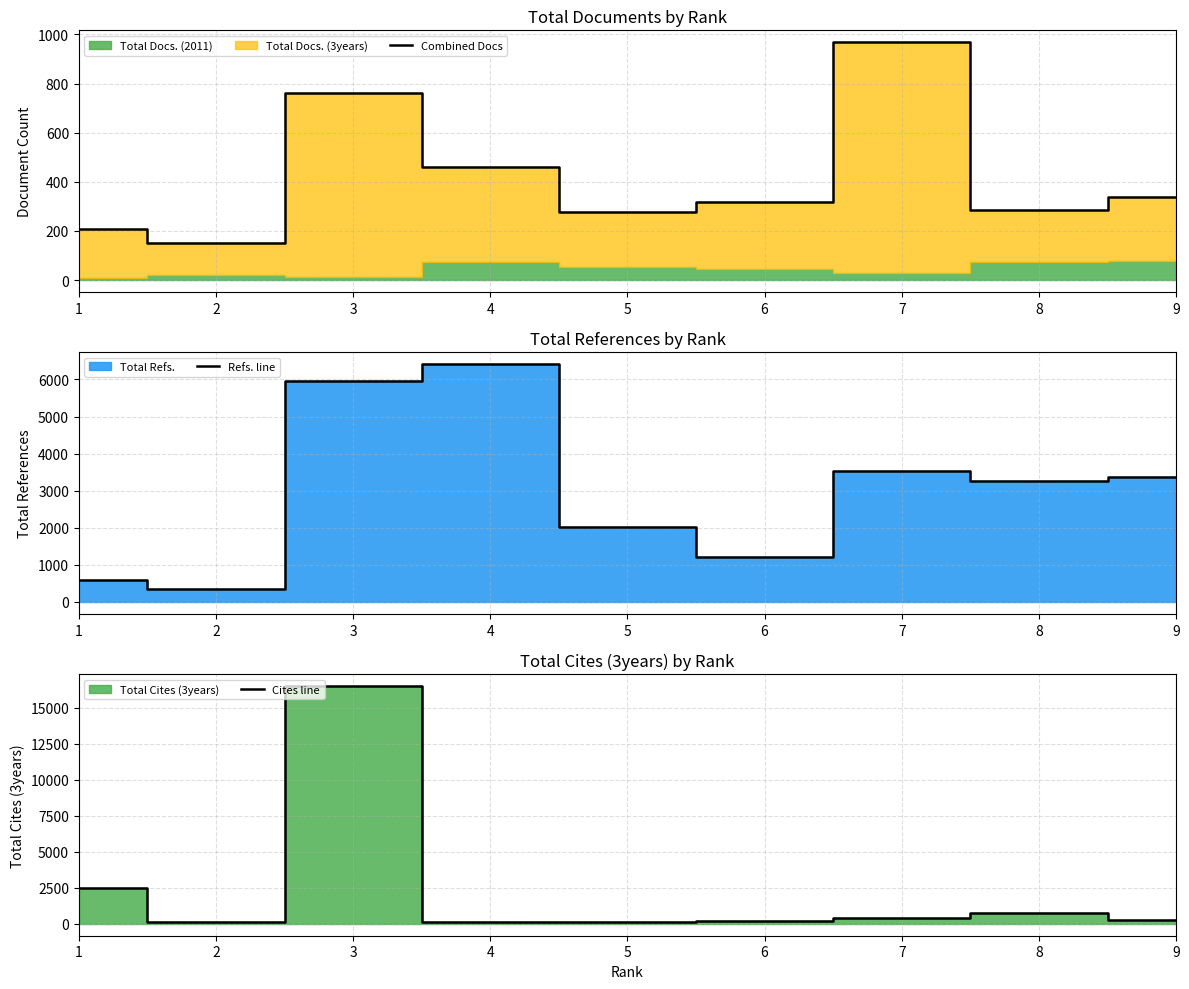

After their last crossing, which series has the higher values: Cites line or Combined Docs?

Combined Docs